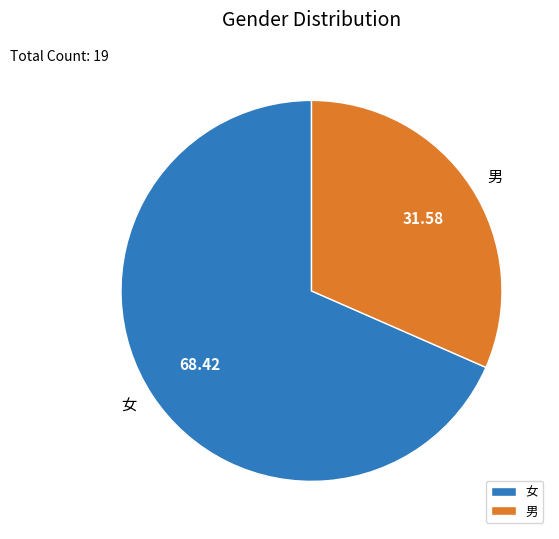

Which has a higher value, 男 or 女?

女